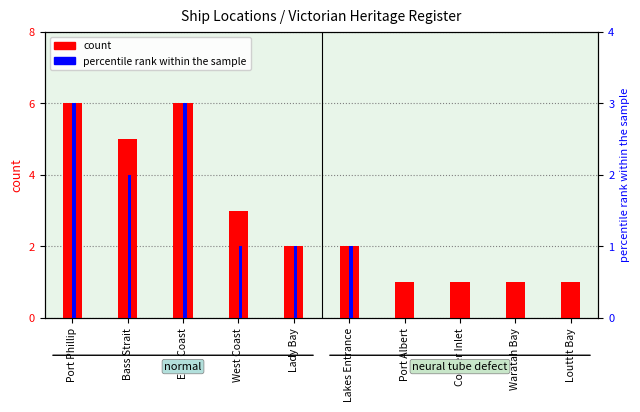

How many groups of bars are there?

10